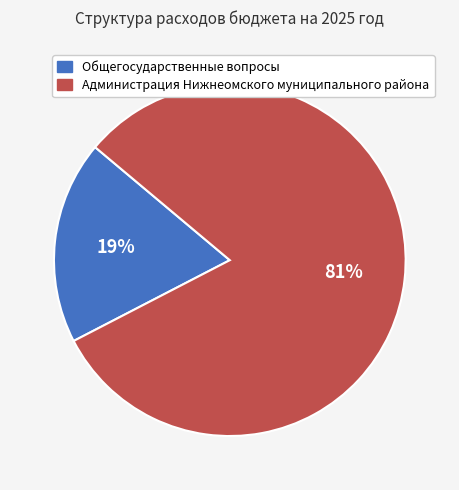

How many slices are in this pie chart?

2